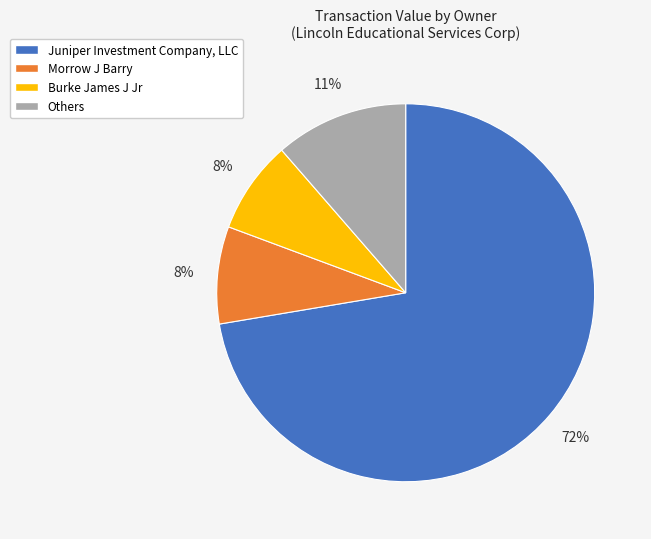

Is there a majority slice in this chart?

Yes